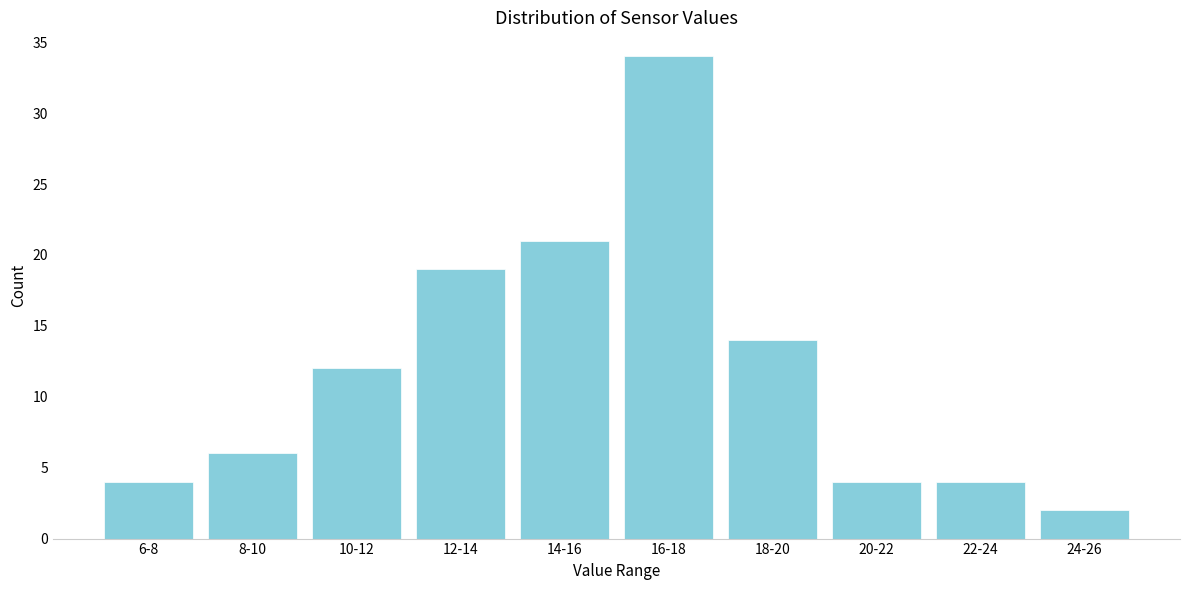

Reading left to right, extract all data points from this chart.

4	6	12	19	21	34	14	4	4	2